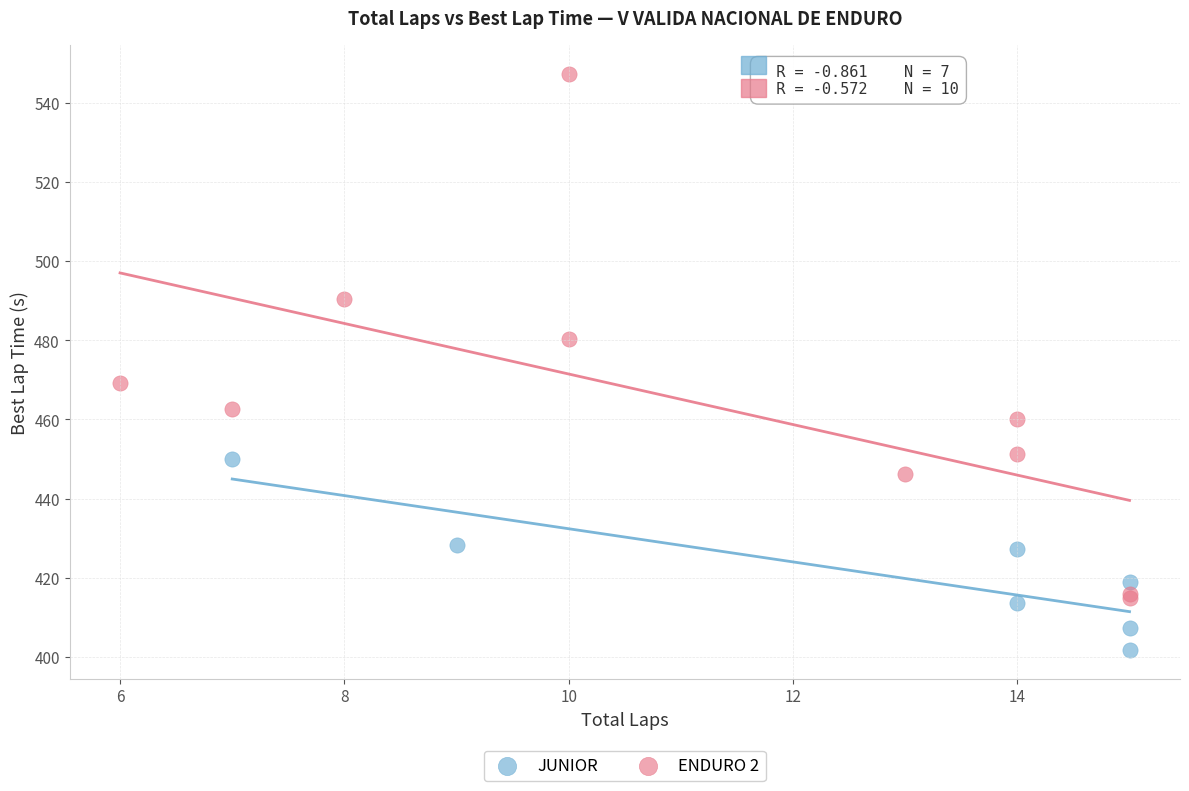

Which series reaches the maximum Y coordinate?

ENDURO 2